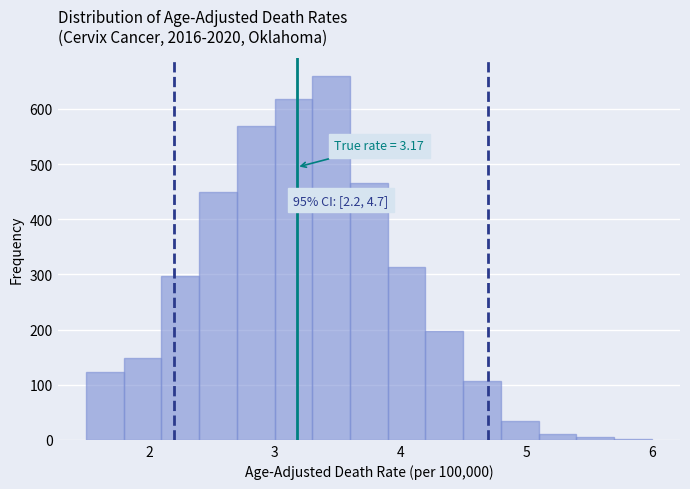

Read against the x-axis, roughly where is the centre of the tallest bar?

3.5